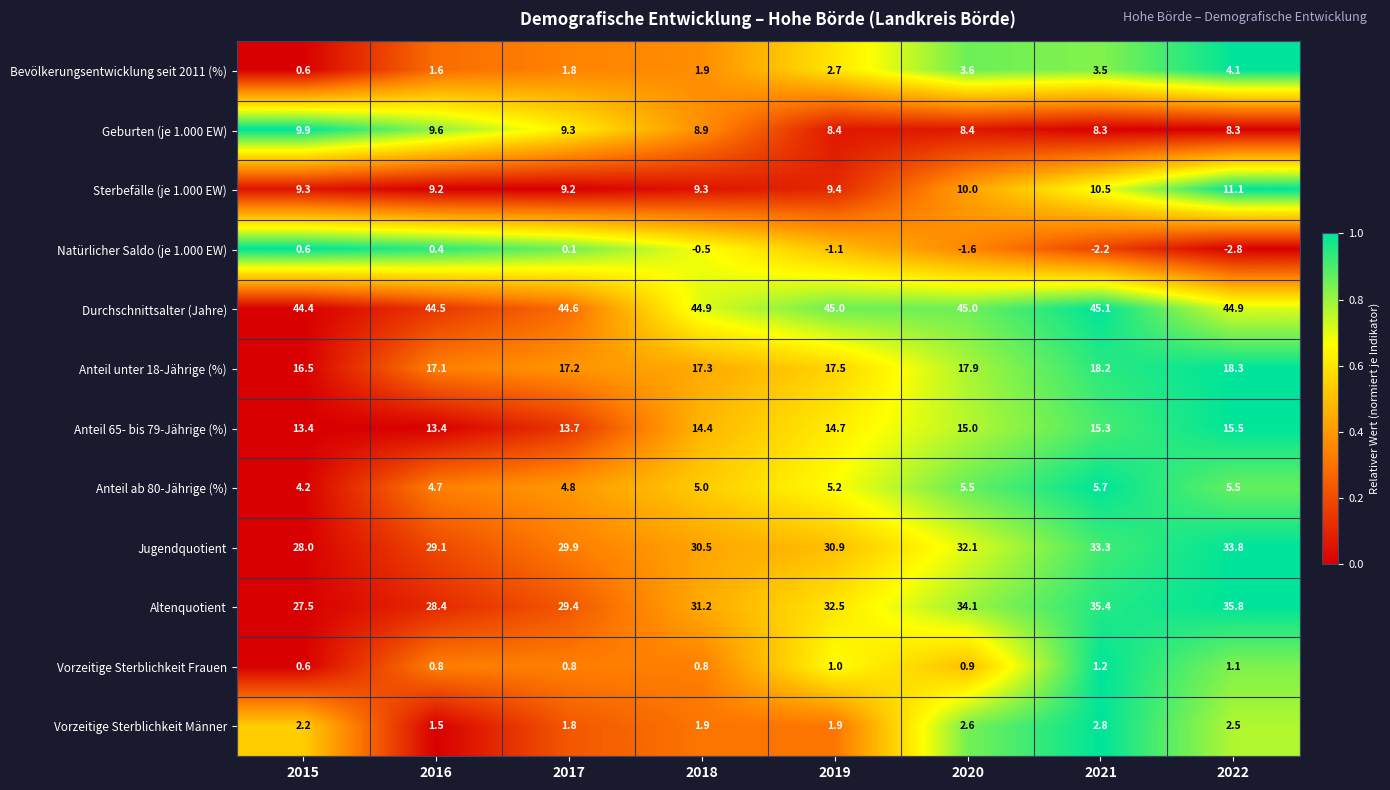

Rank the series by their maximum value, from highest to lowest.

Durchschnittsalter (Jahre), Altenquotient, Jugendquotient, Anteil unter 18-Jährige (%), Anteil 65- bis 79-Jährige (%), Sterbefälle (je 1.000 EW), Geburten (je 1.000 EW), Anteil ab 80-Jährige (%), Bevölkerungsentwicklung seit 2011 (%), Vorzeitige Sterblichkeit Männer, Vorzeitige Sterblichkeit Frauen, Natürlicher Saldo (je 1.000 EW)